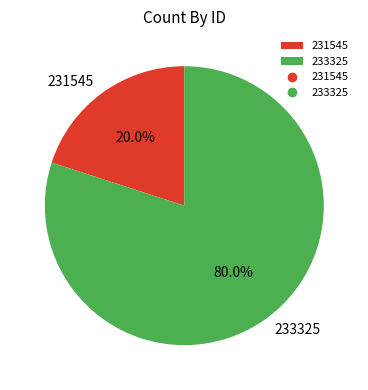

Between 231545 and 233325, which is larger?

233325